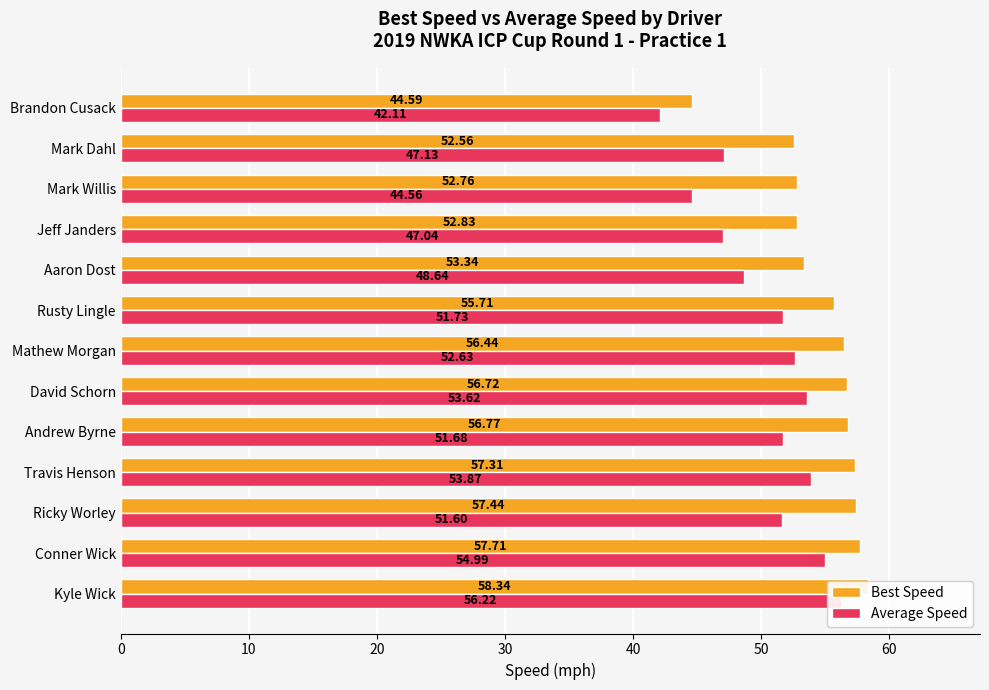

How many bars are there in total?

26